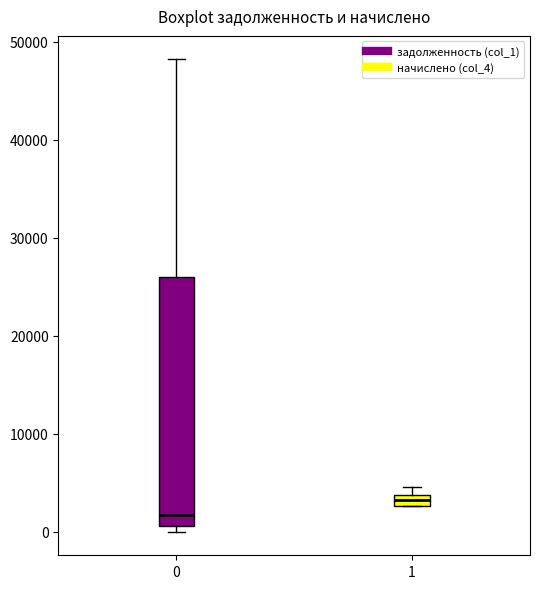

Which box has the highest median line?

1